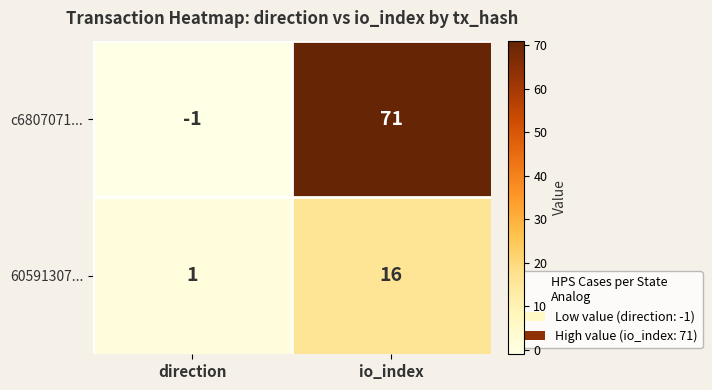

At which category does the chart reach its minimum across all series?

direction